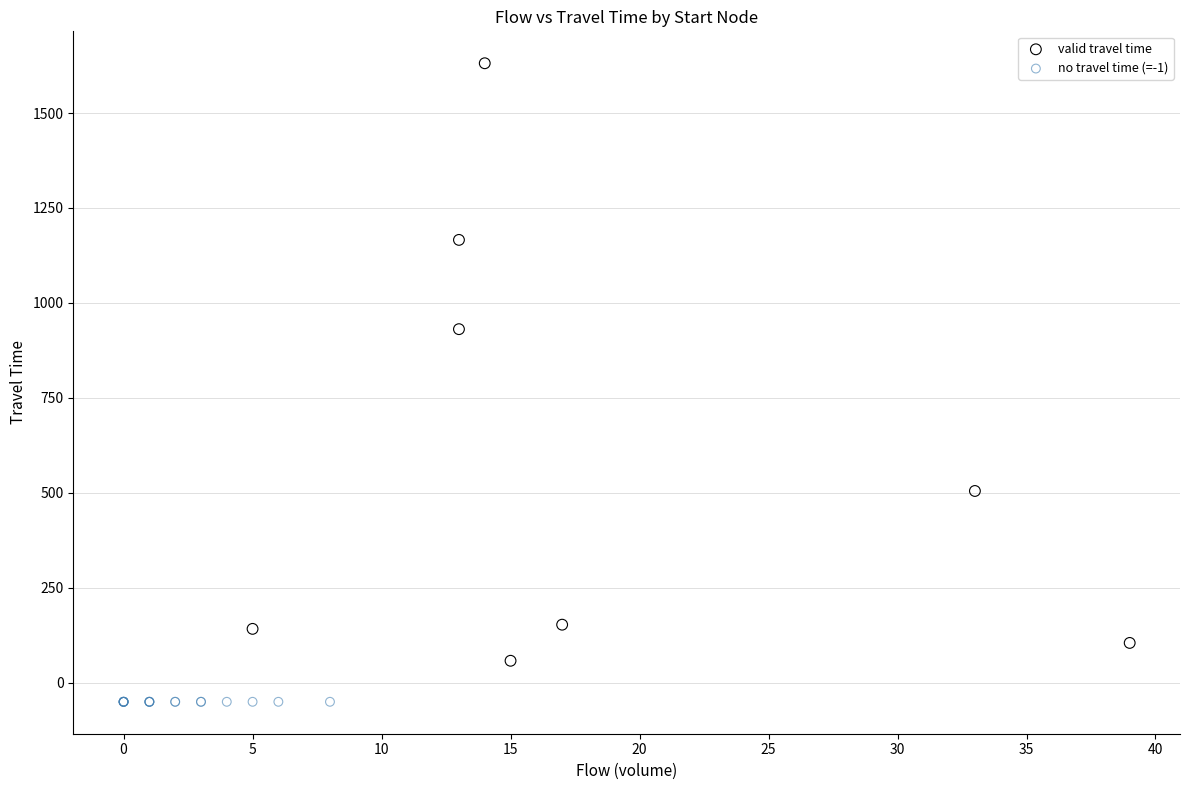

Which series reaches the minimum Y coordinate?

no travel time (=-1)